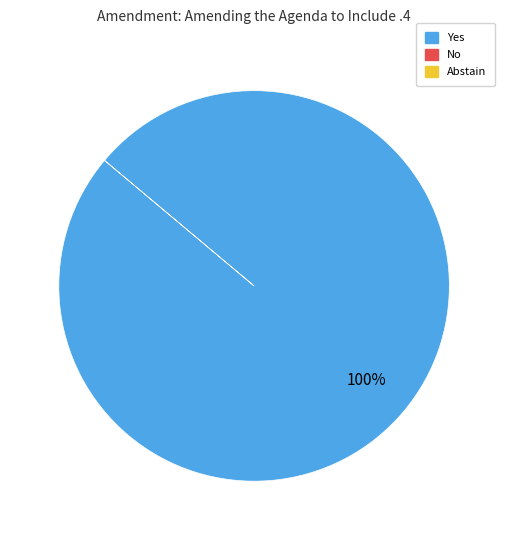

Is there a majority slice in this chart?

Yes